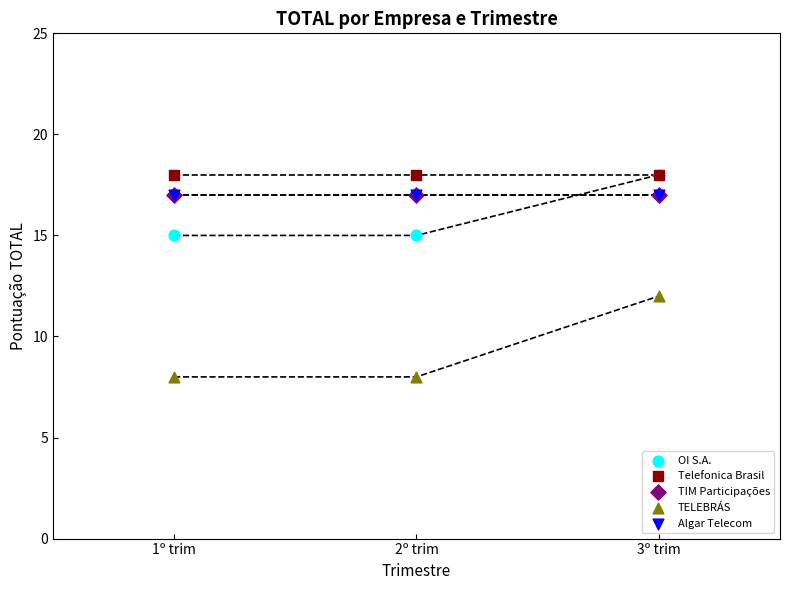

What are all the series names shown in the legend?

OI S.A., Telefonica Brasil, TIM Participações, TELEBRÁS, Algar Telecom